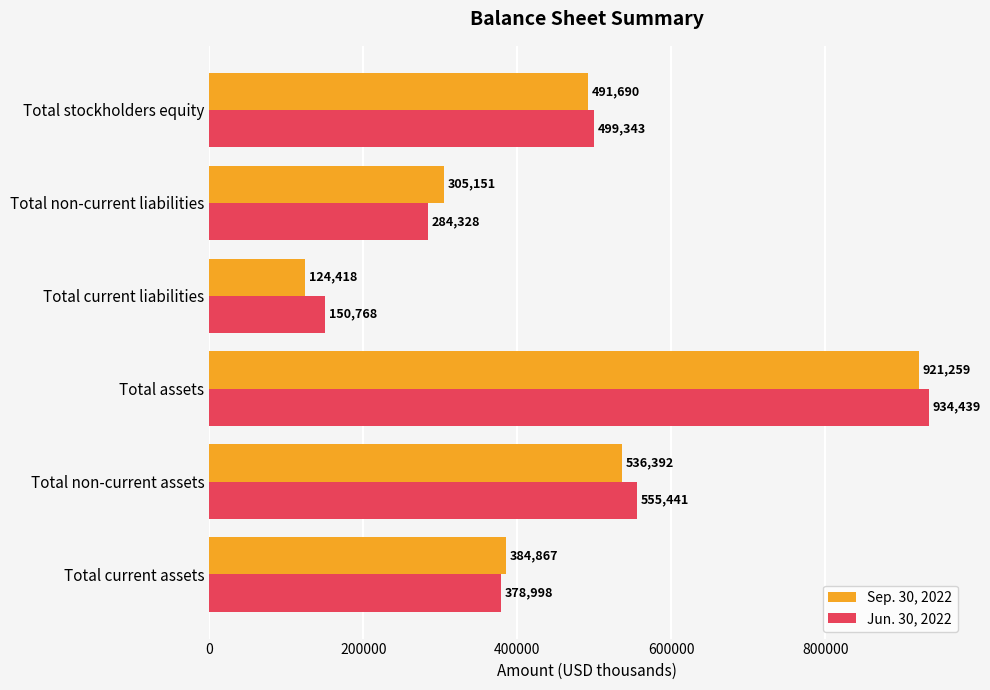

What is the difference between the second highest and second lowest values in the Jun. 30, 2022 series?

271113